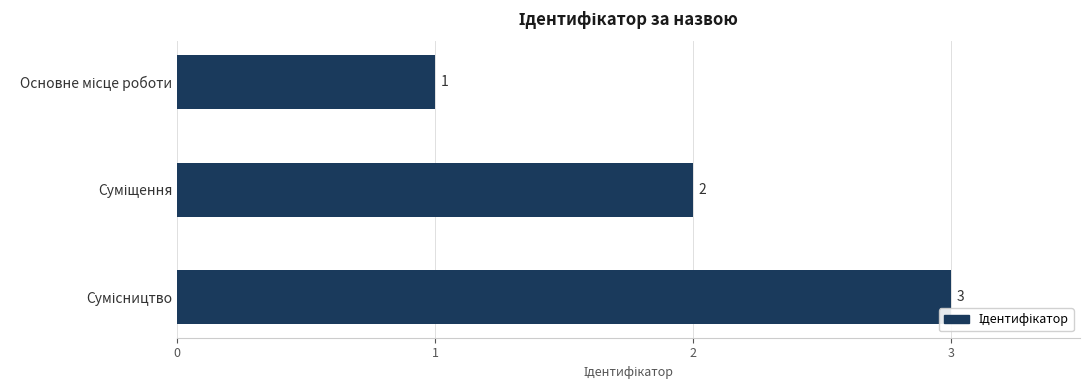

What is the value of the 2nd bar from the top?

2